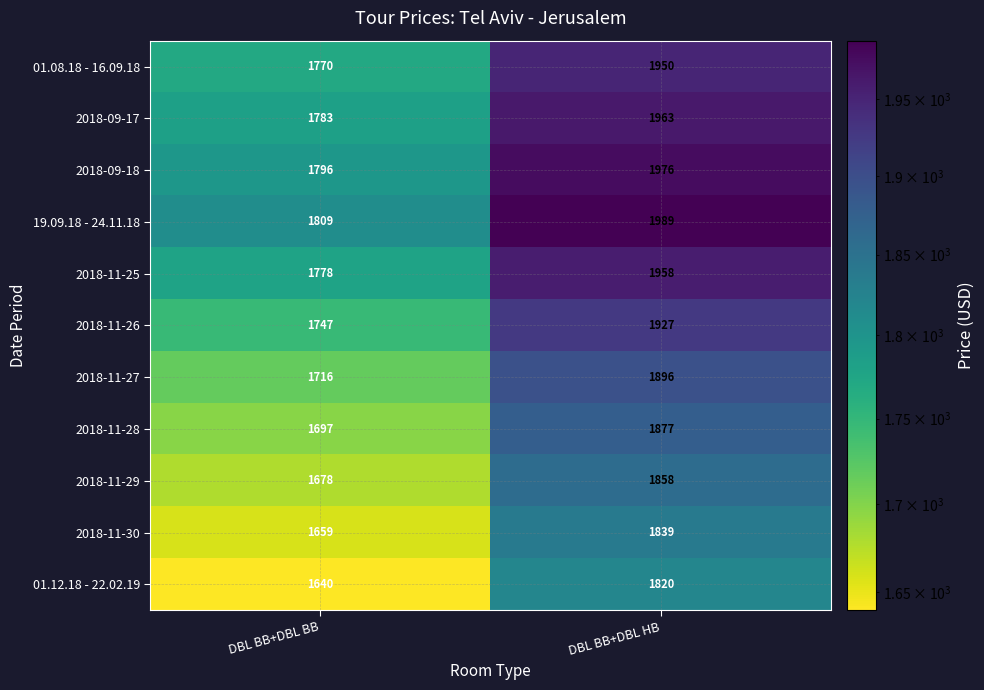

Which label corresponds to the largest value in the chart?

DBL BB+DBL HB